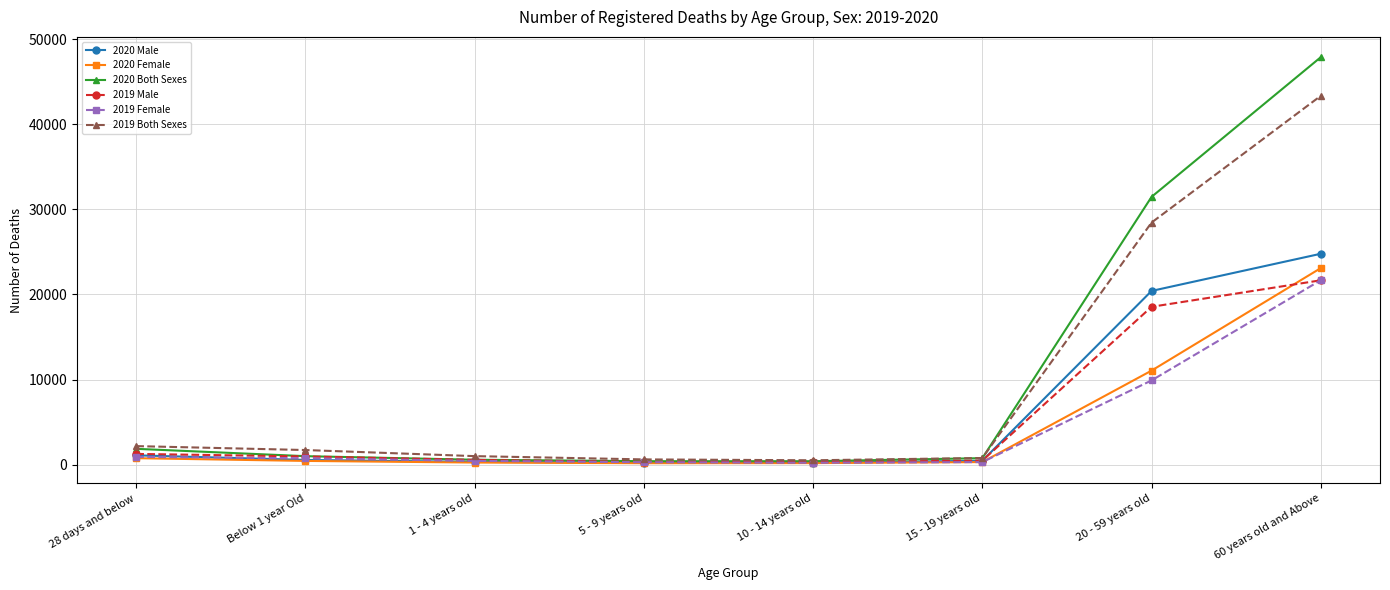

Which label corresponds to the largest value in the chart?

60 years old and Above